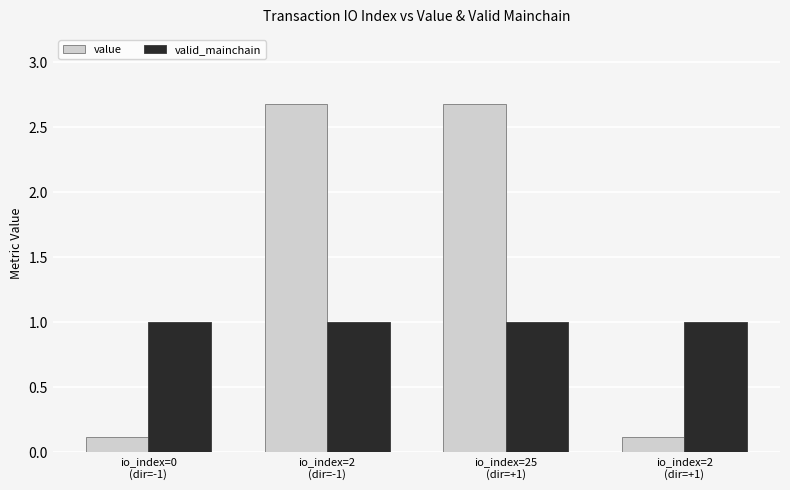

What is the sum of the valid_mainchain values at io_index=0
(dir=-1) and io_index=2
(dir=+1)?

2.0